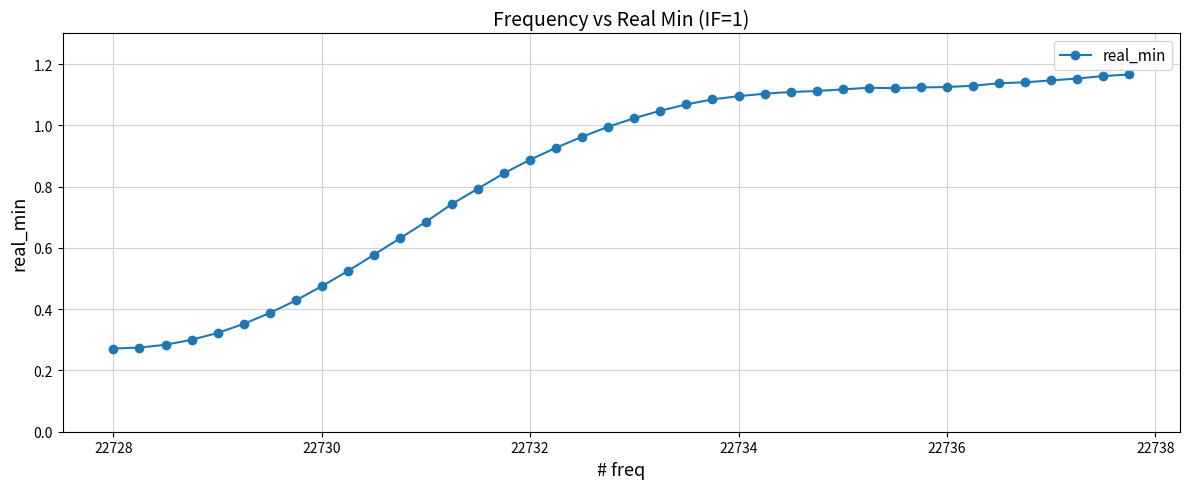

What is the sum of all values?

34.0